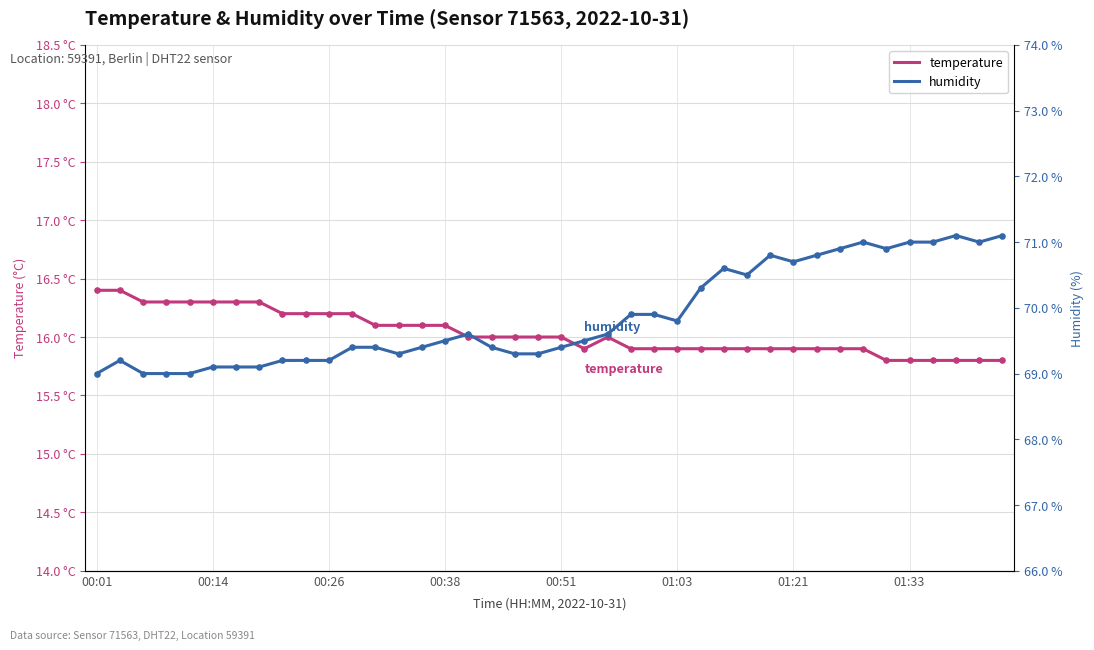

What is the total value across all series at 14?

85.5